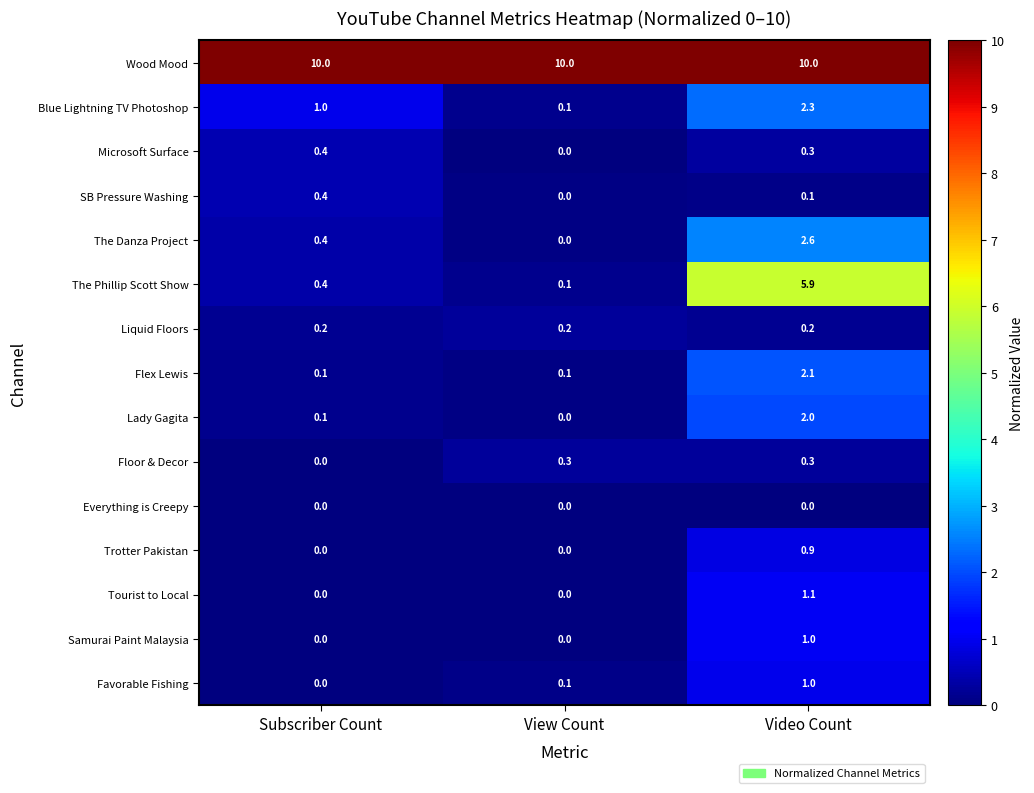

The Wood Mood series shows 10.0 at Video Count. True or false?

True